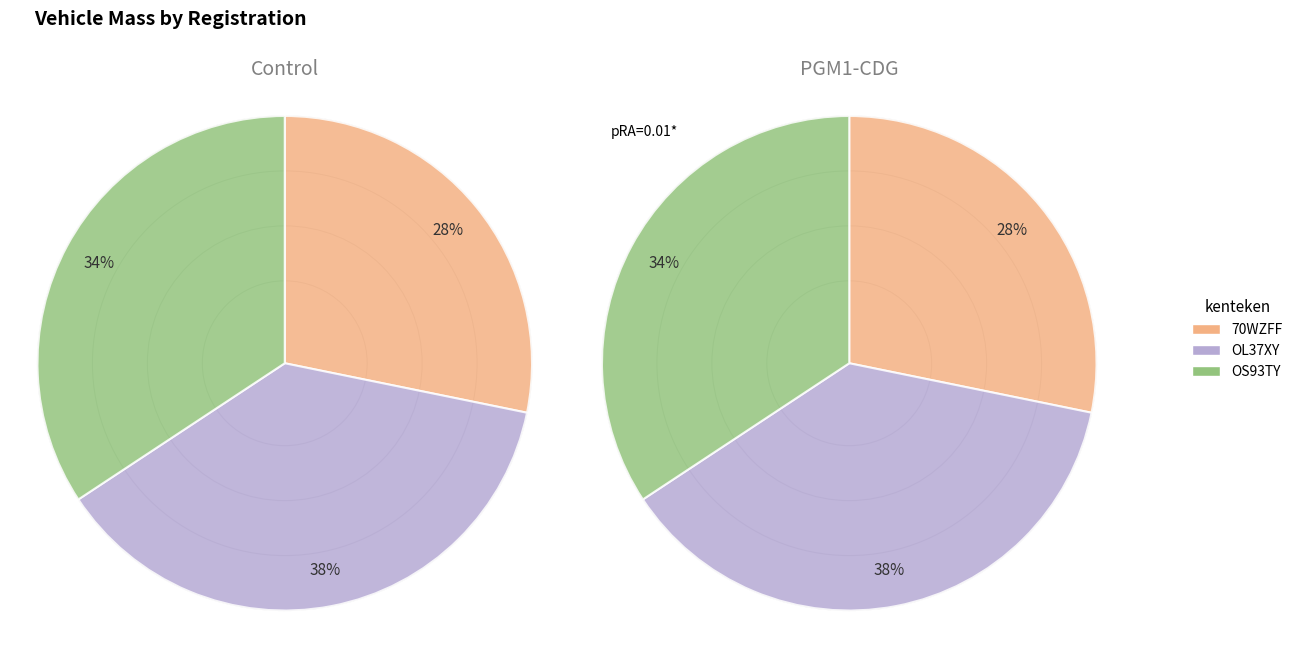

Combined, do 70WZFF and OS93TY account for over 50%?

Yes